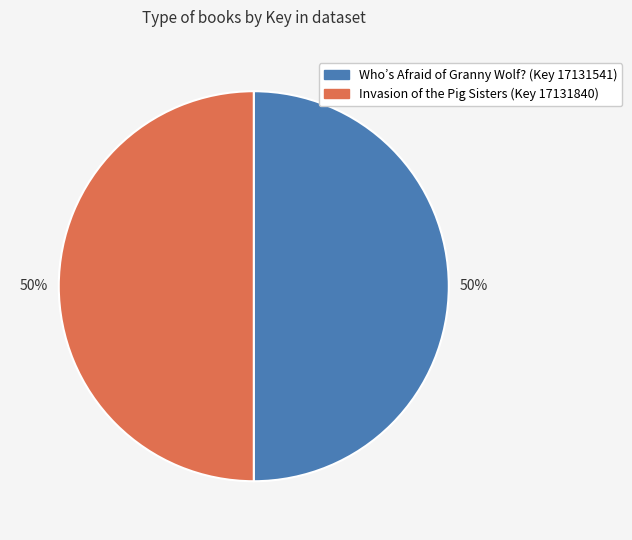

To the nearest percent, what is the average slice percentage?

50%